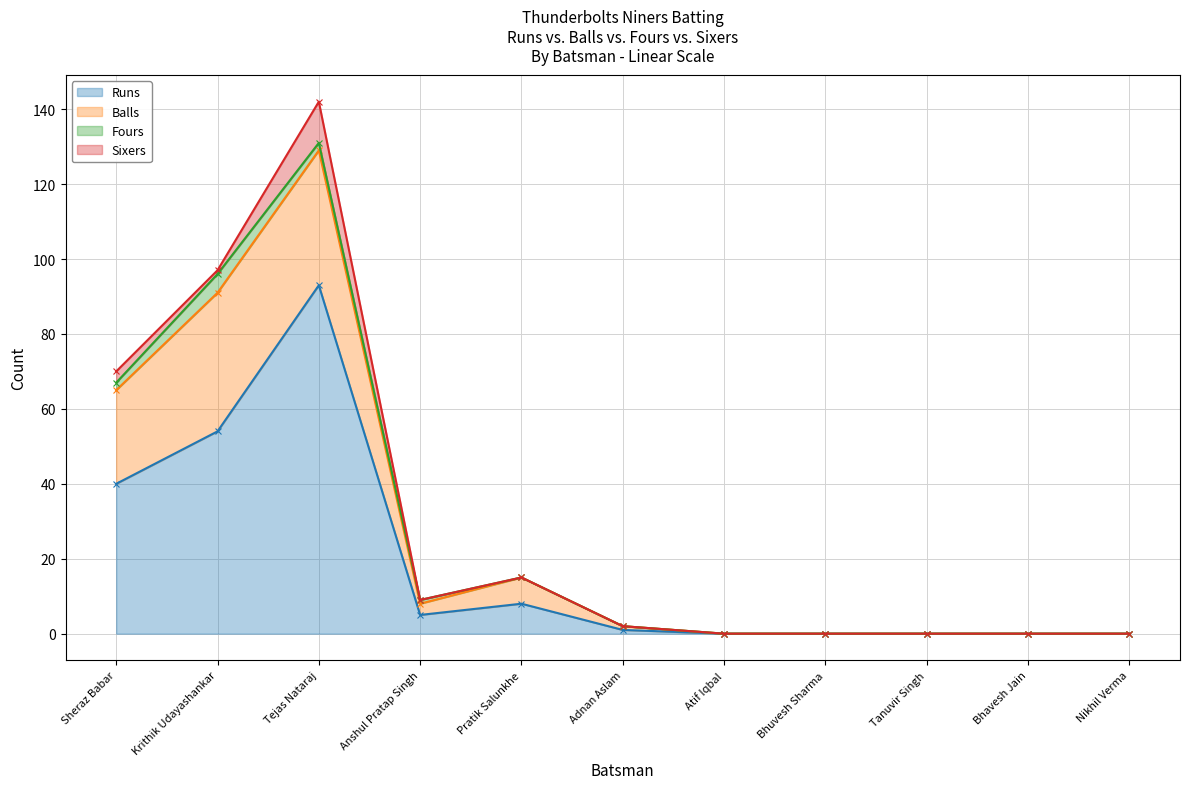

At which category is the sum across all series the highest?

Tejas Nataraj